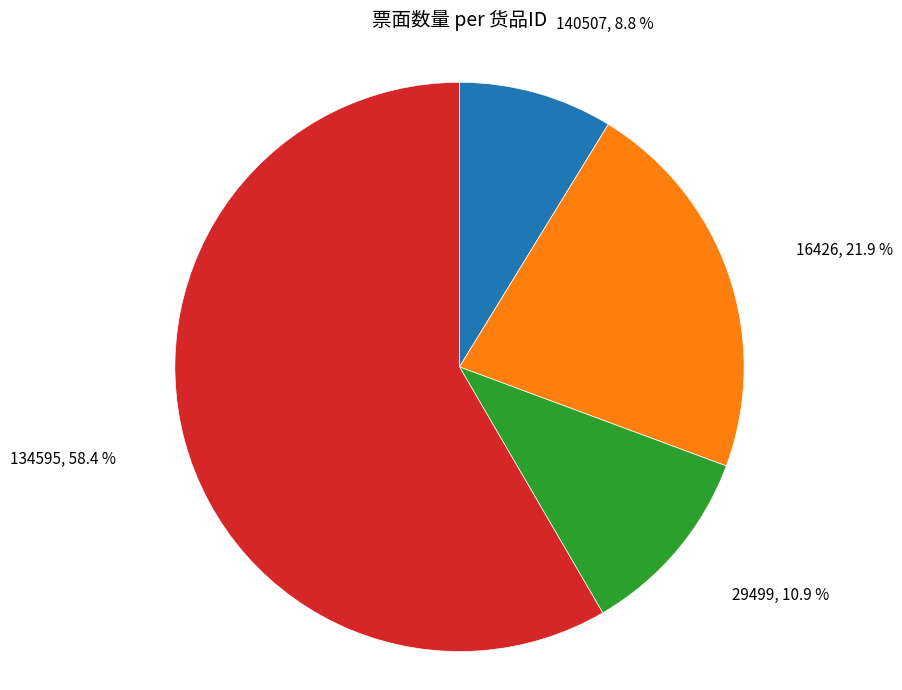

Is there any slice that represents more than half of the pie?

Yes